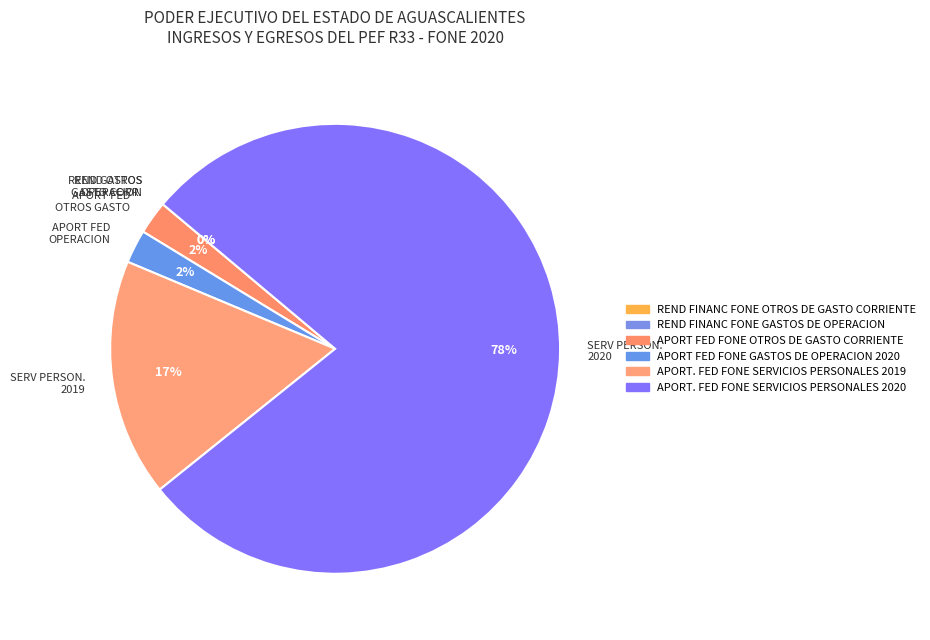

To the nearest percent, what portion does APORT FED OTROS GASTO represent?

2%